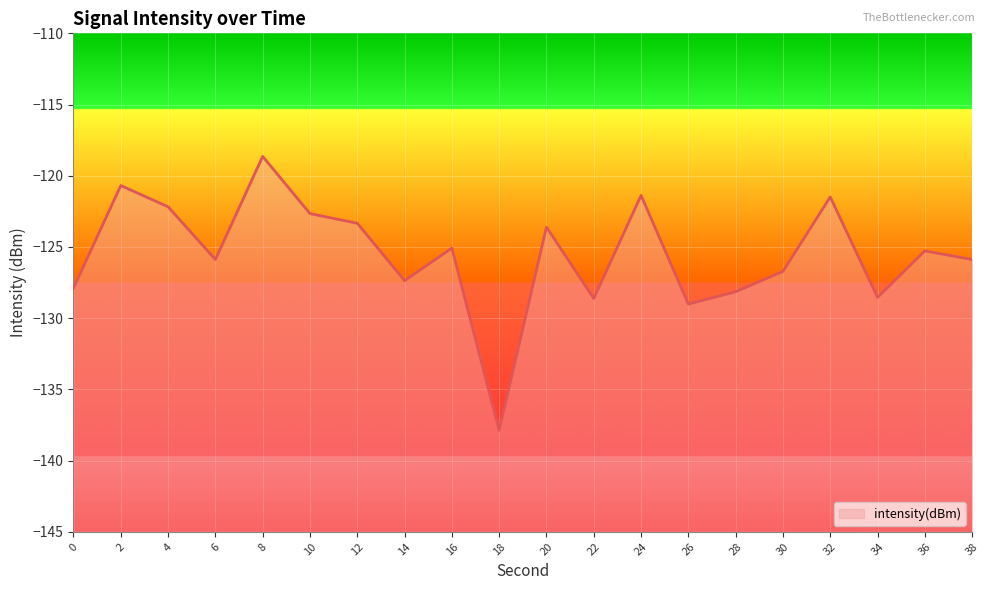

Reading left to right, transcribe all the data shown in this chart.

-127.9	-120.7	-122.2	-125.9	-118.6	-122.7	-123.3	-127.4	-125.1	-137.9	-123.6	-128.6	-121.4	-129.0	-128.1	-126.7	-121.5	-128.5	-125.3	-125.9